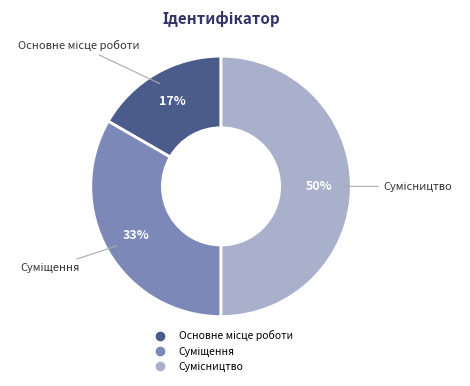

To the nearest percent, what is the difference between the largest and smallest slice percentages?

33%